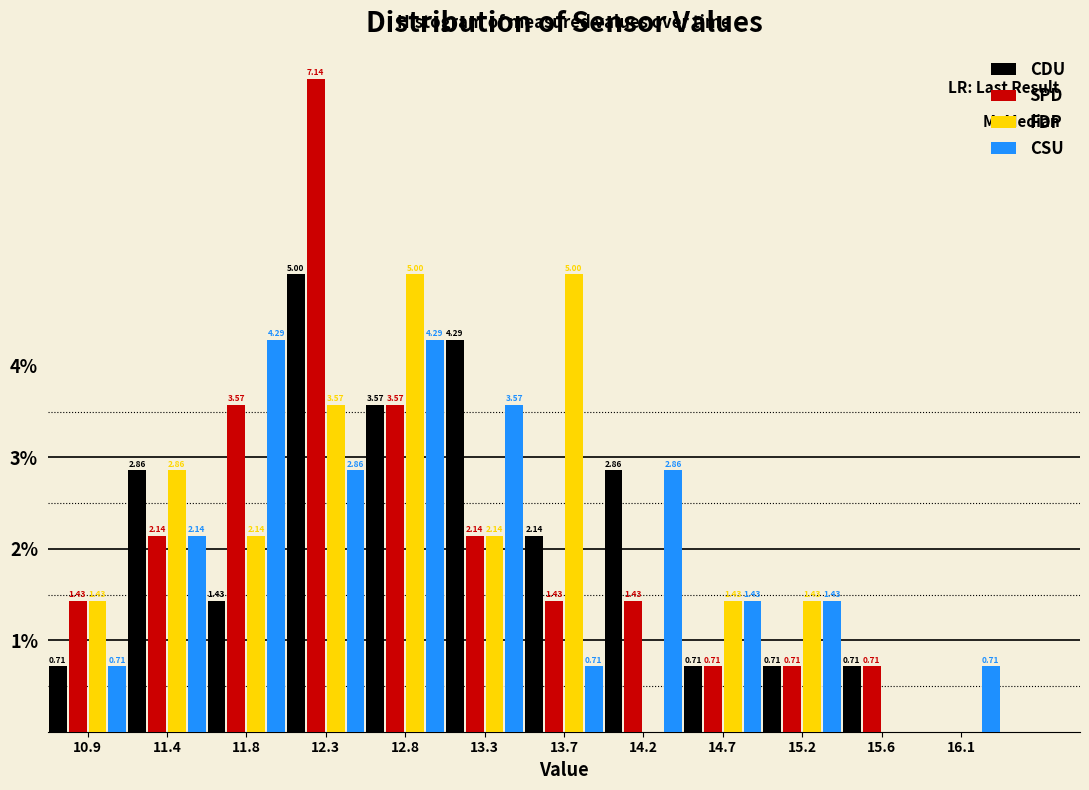

At which category is the sum across all series the highest?

12.3